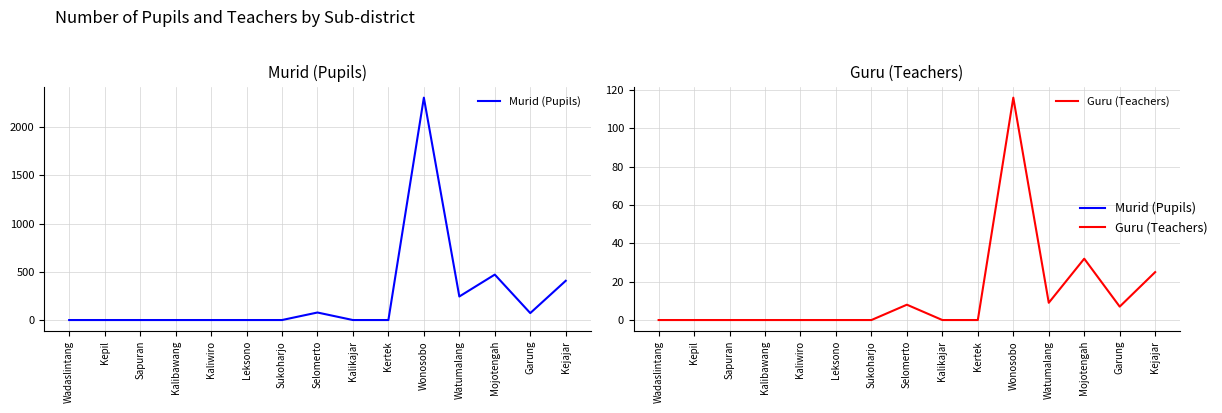

How many series are shown in this chart?

2